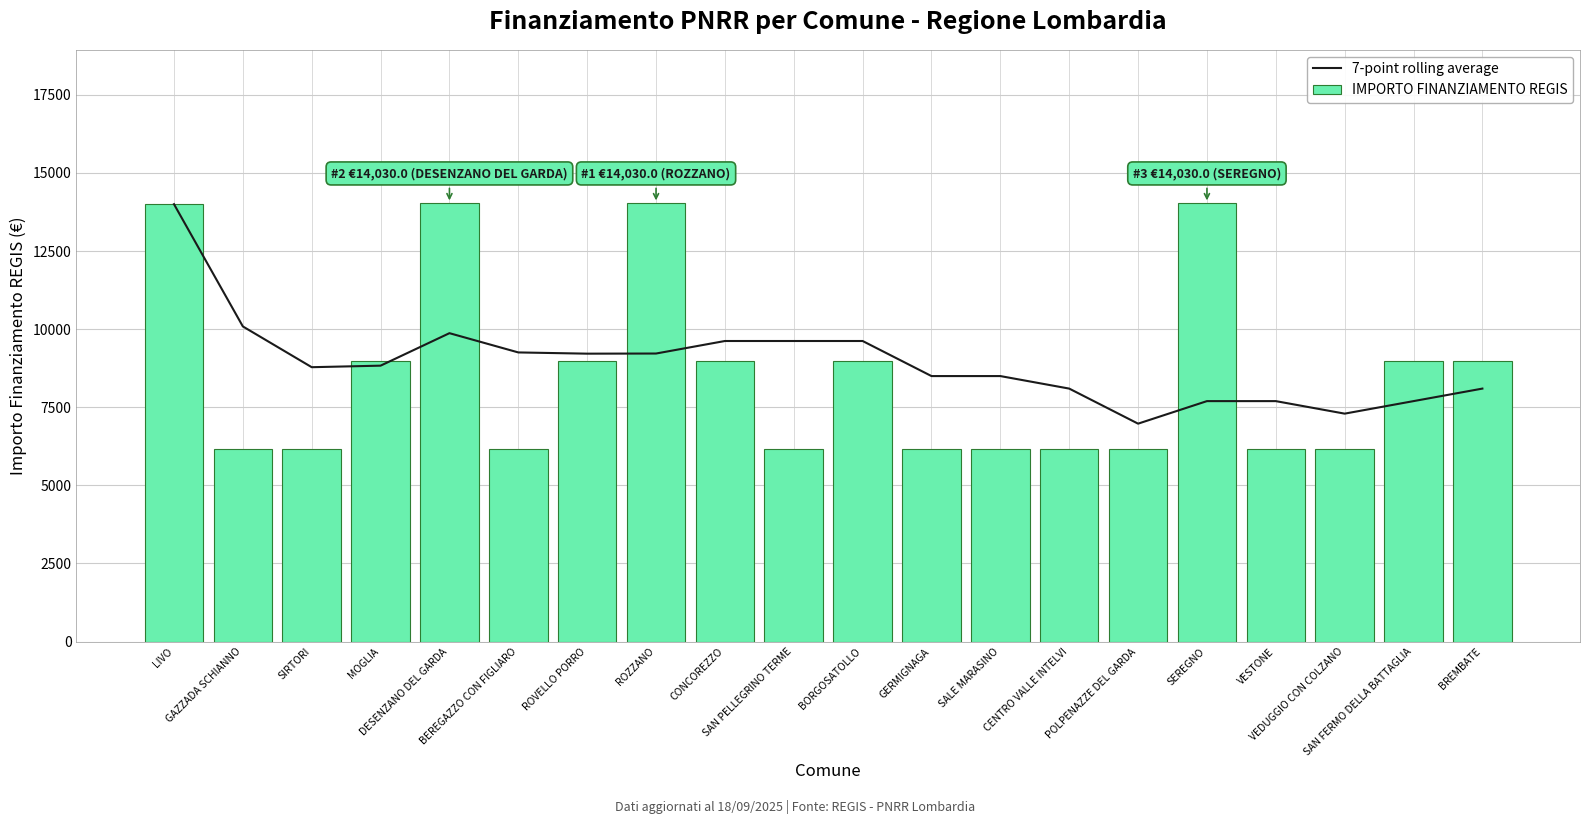

Count the number of categories in the chart.

20